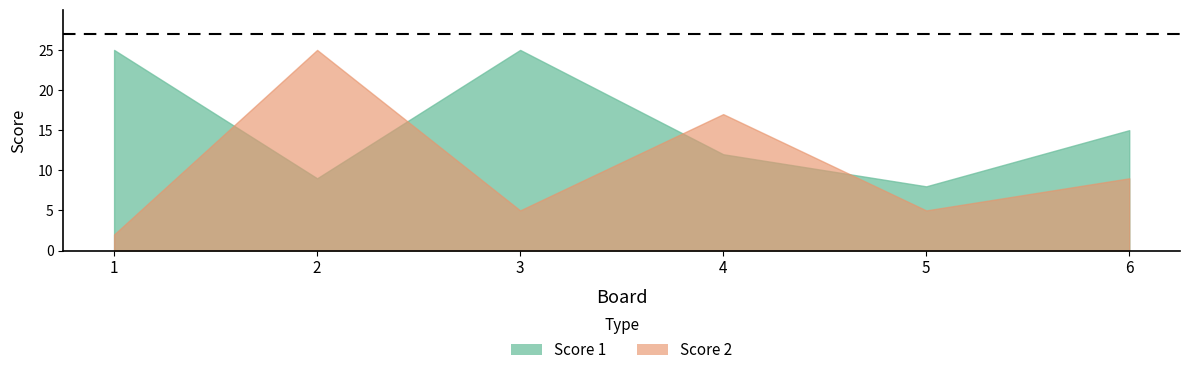

What is the total value across all series at 3?

30